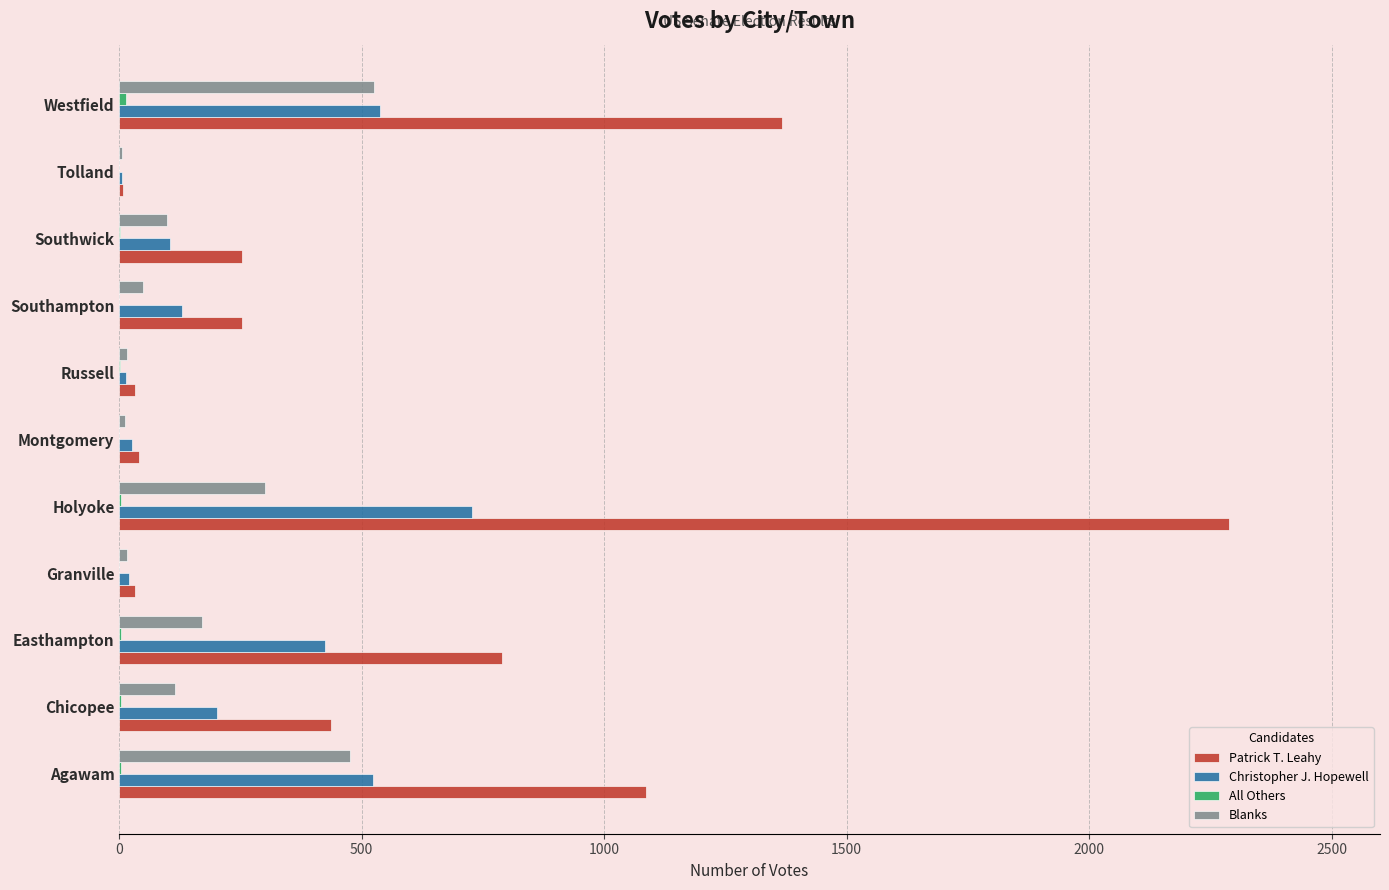

True or false: Patrick T. Leahy has a value of 505 at Easthampton.

False